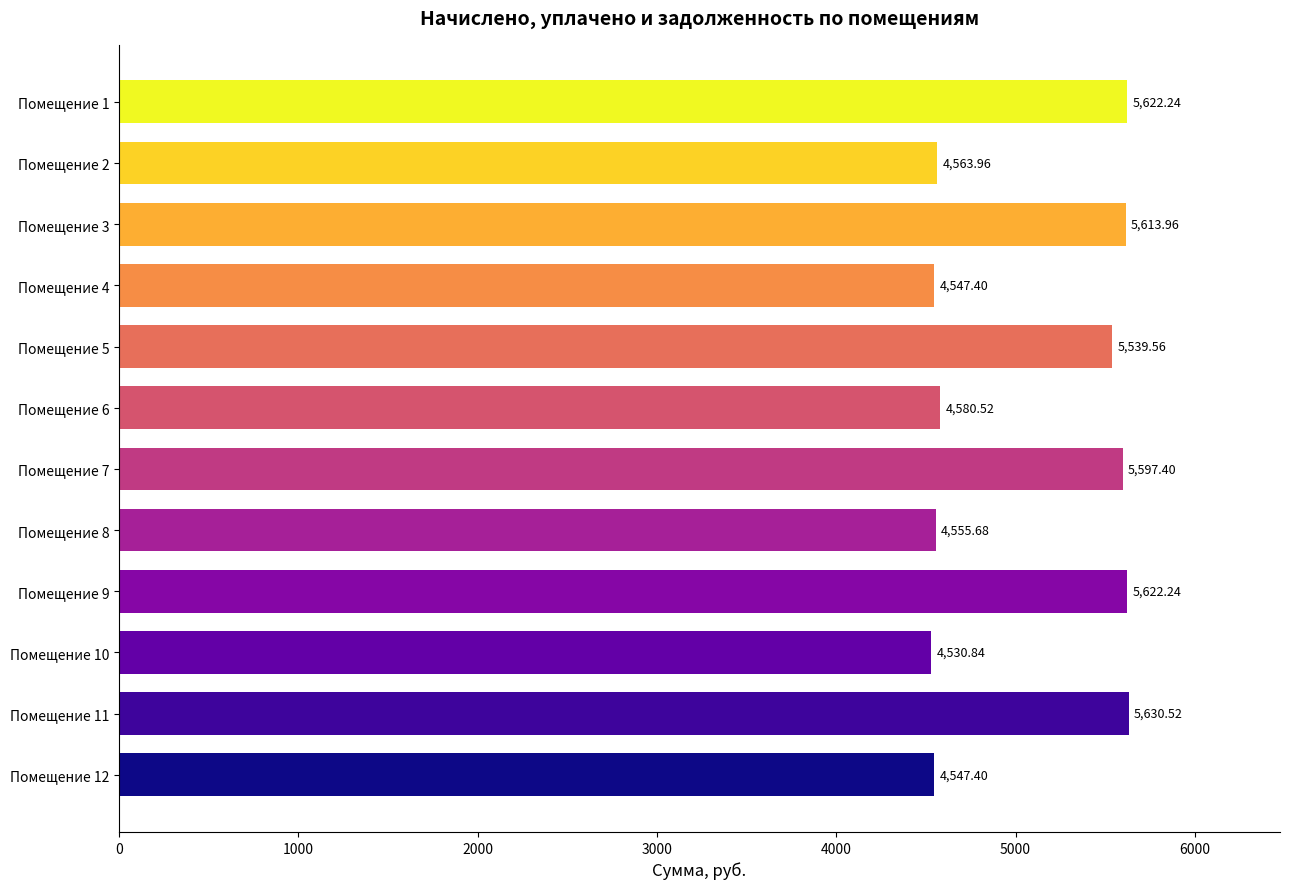

What is the ratio of the value at Помещение 8 to the value at Помещение 1?

0.8